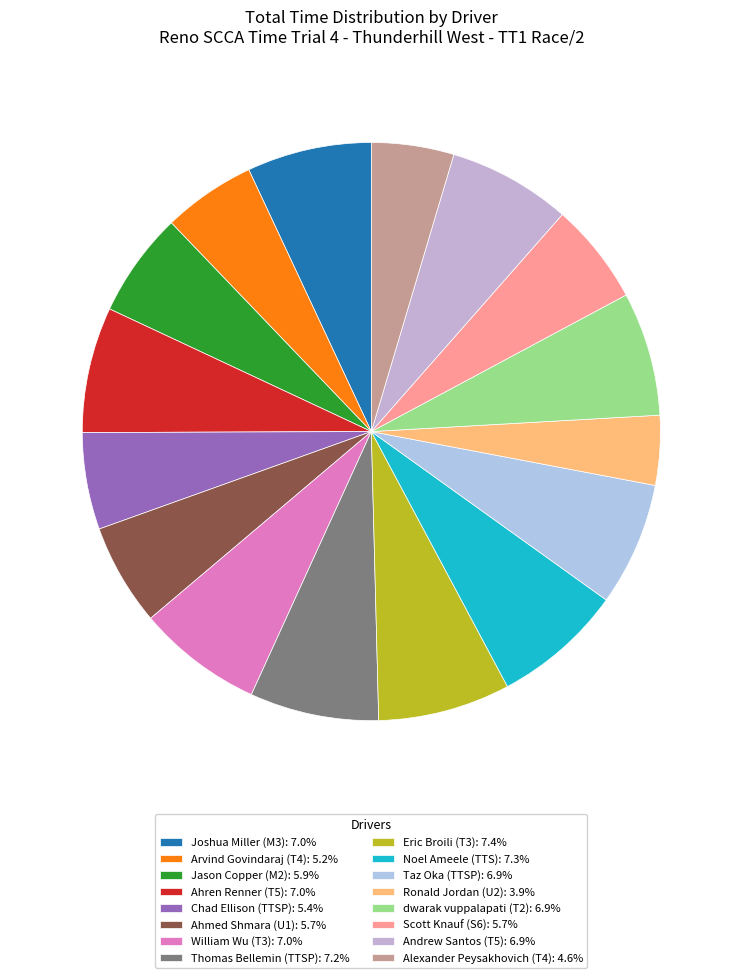

Count the number of slices in the pie.

16